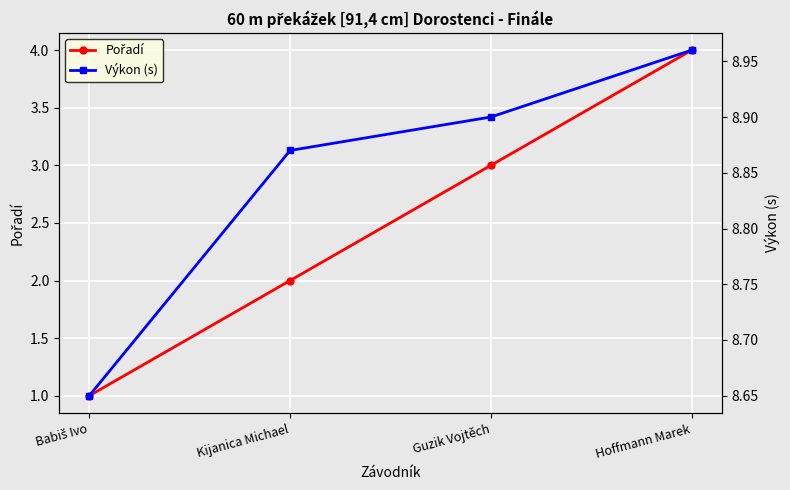

Does the chart display data point markers on the line(s)?

Yes